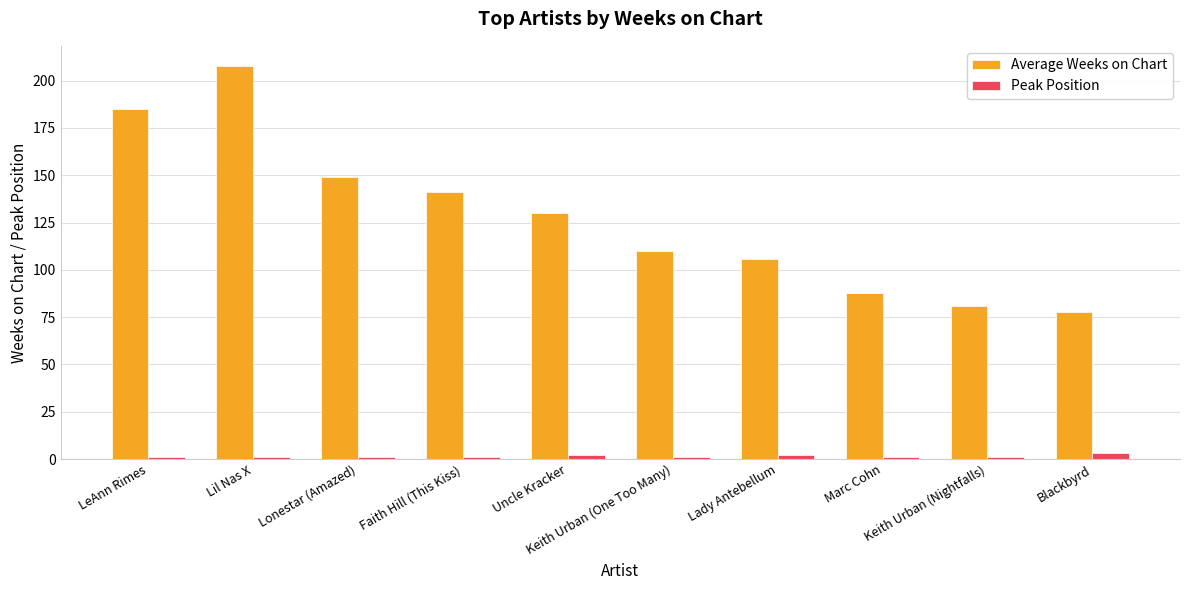

Between Lonestar (Amazed) and Keith Urban (Nightfalls), which series saw the biggest shift?

Average Weeks on Chart